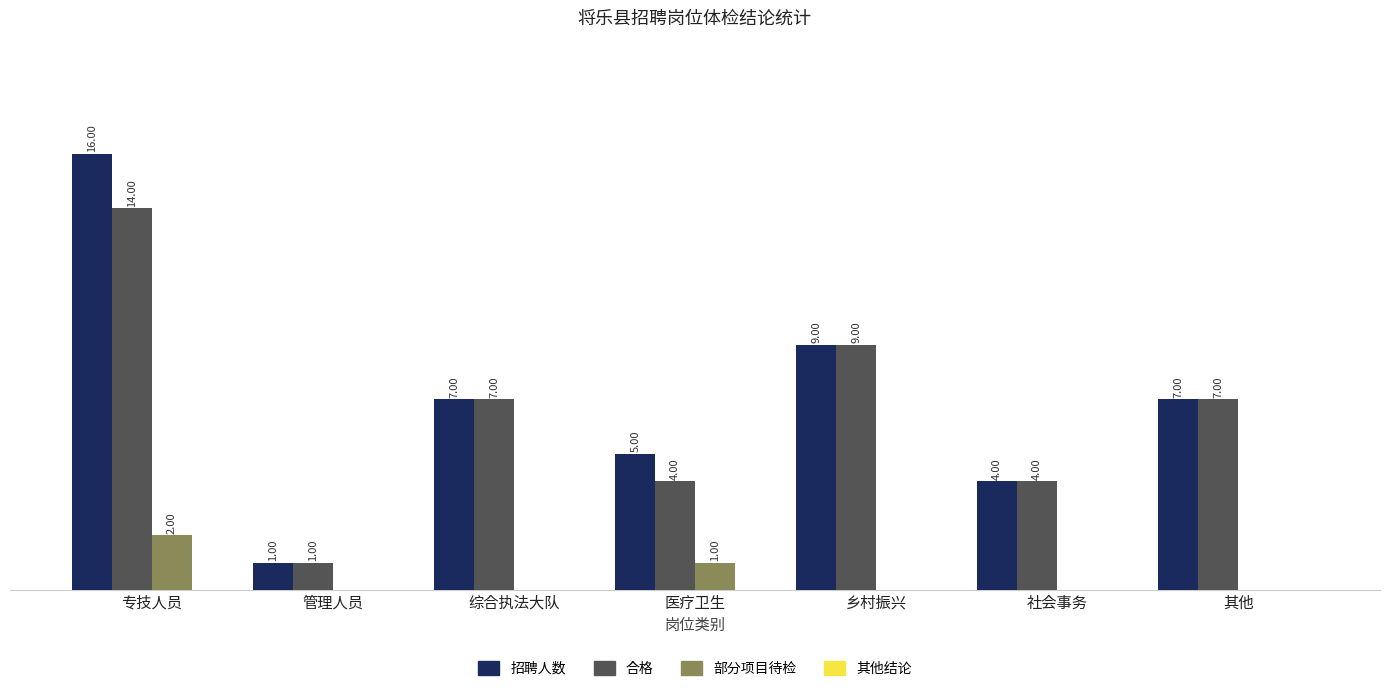

At which label does 合格 reach its peak?

专技人员